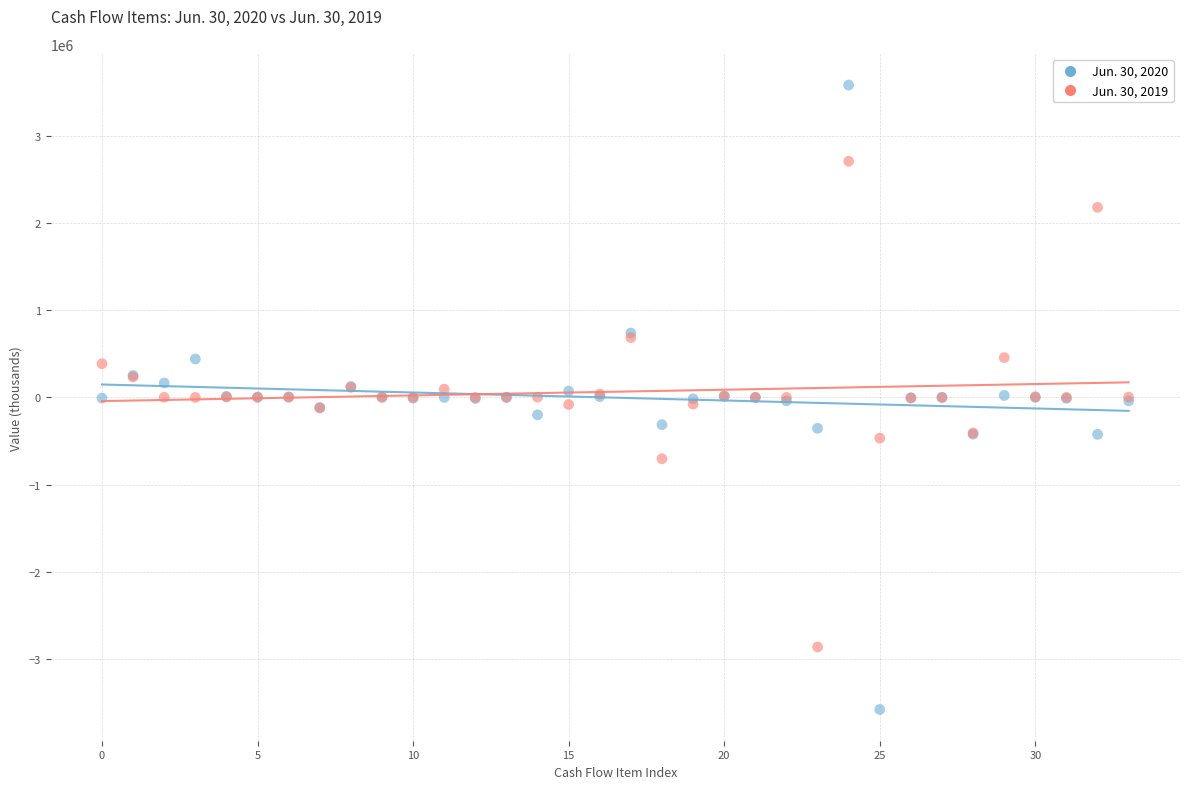

Which series contains the lowest Y value?

Jun. 30, 2020